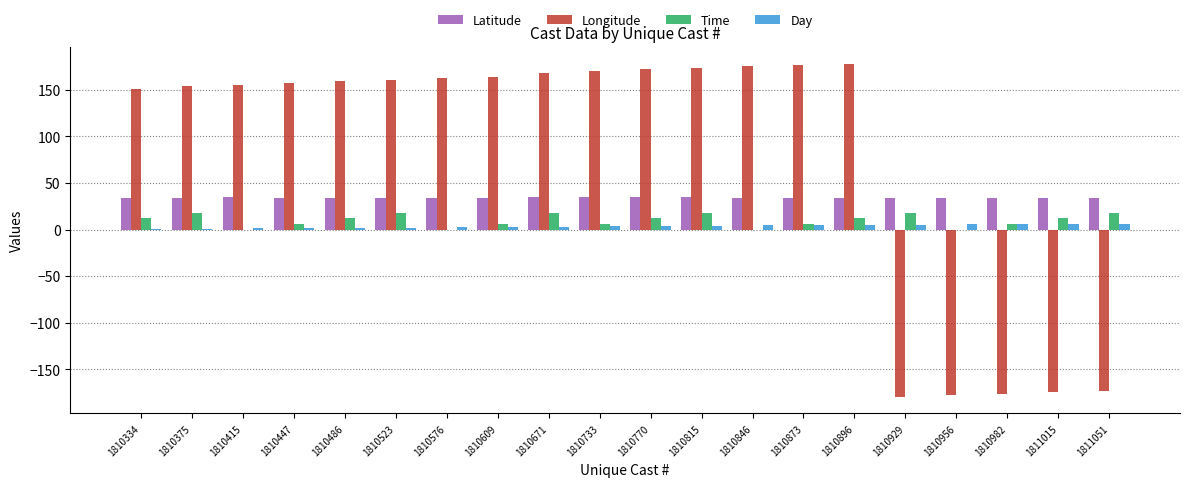

Which series has the largest total across all categories?

Longitude